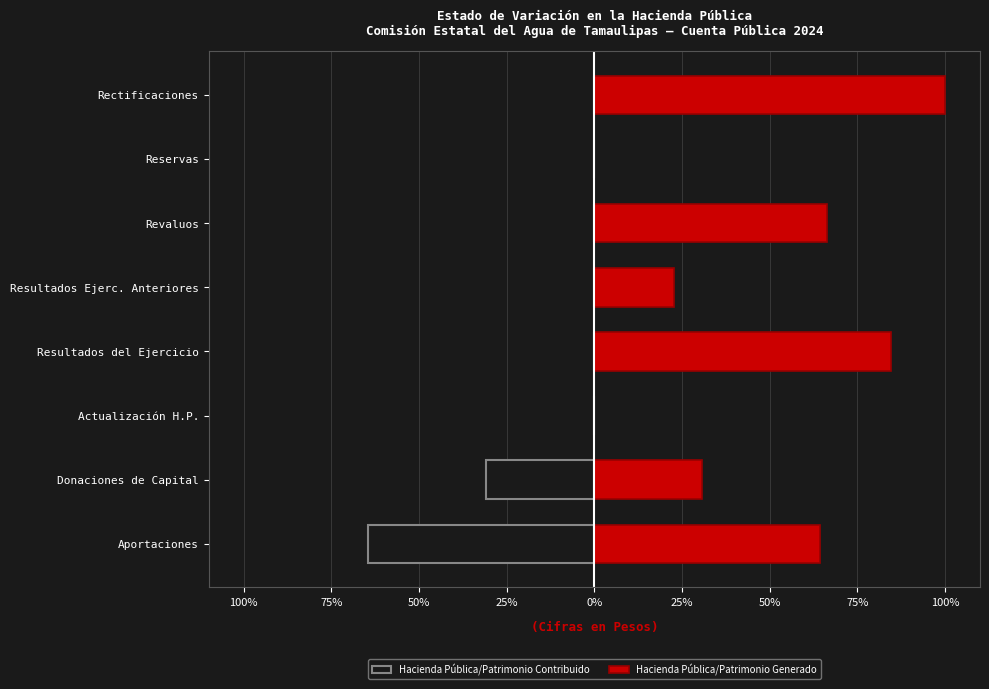

Between Resultados Ejerc. Anteriores and Reservas, which series saw the biggest shift?

Hacienda Pública/Patrimonio Generado